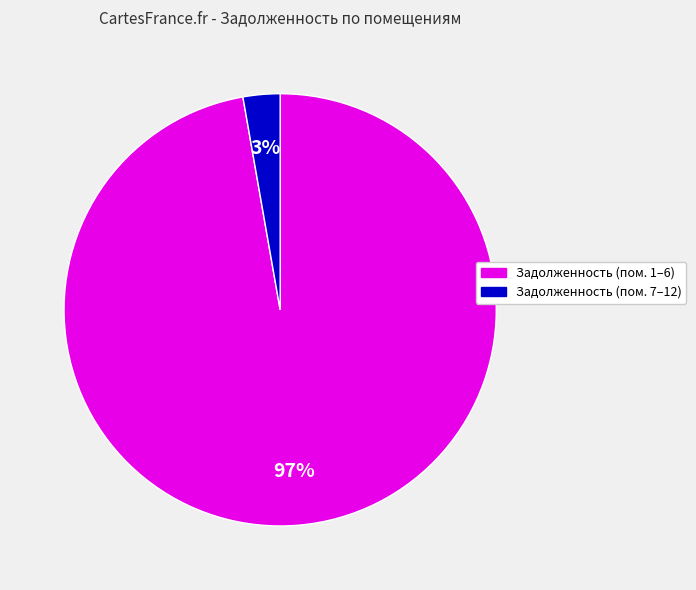

To the nearest percent, what is the average slice percentage?

50%